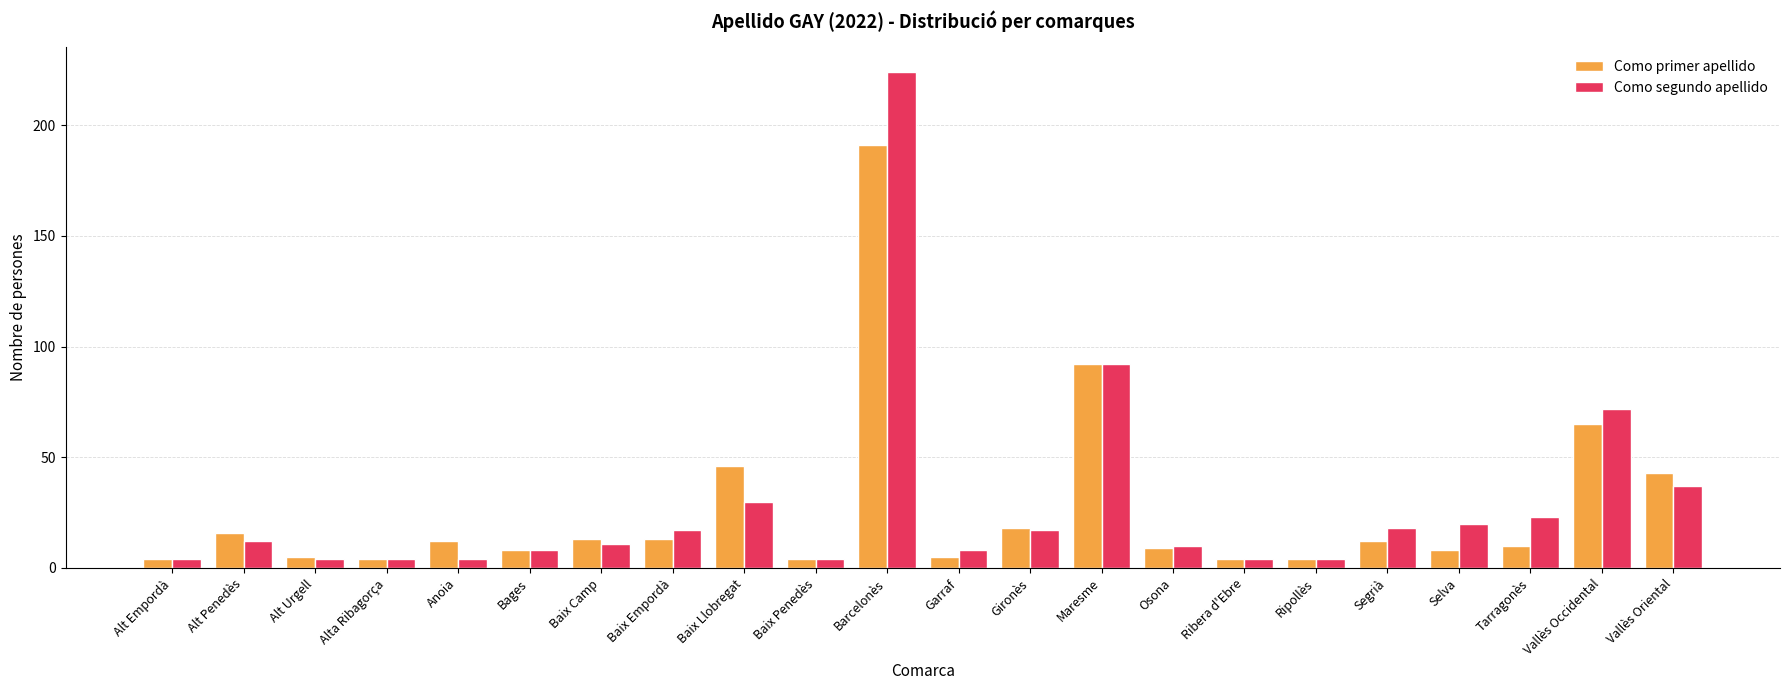

Does the chart contain any negative values?

No